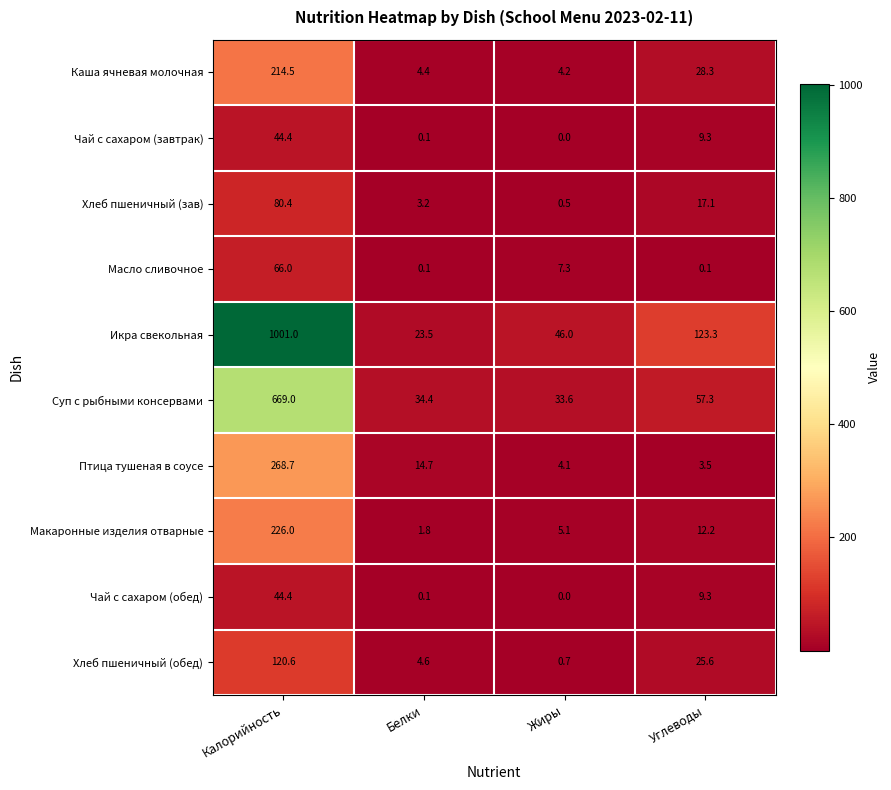

What is the approximate value of Икра свекольная at Жиры?

46.0